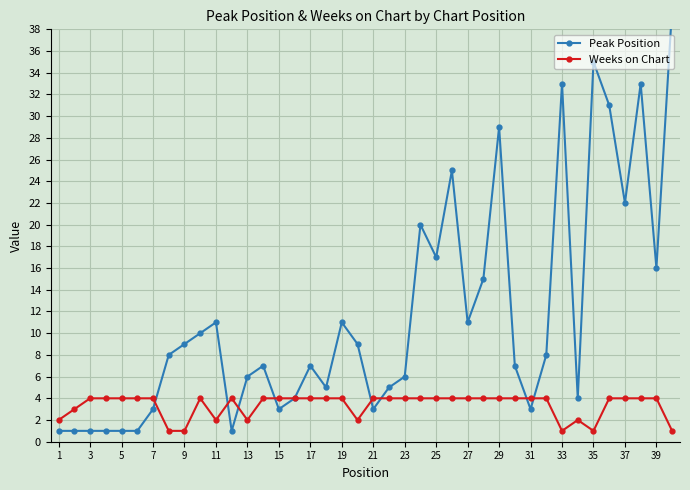

Reading left to right, what are all the values shown in this chart?

Peak Position: 1	1	1	1	1	1	3	8	9	10	11	1	6	7	3	4	7	5	11	9	3	5	6	20	17	25	11	15	29	7	3	8	33	4	35	31	22	33	16	40
Weeks on Chart: 2	3	4	4	4	4	4	1	1	4	2	4	2	4	4	4	4	4	4	2	4	4	4	4	4	4	4	4	4	4	4	4	1	2	1	4	4	4	4	1